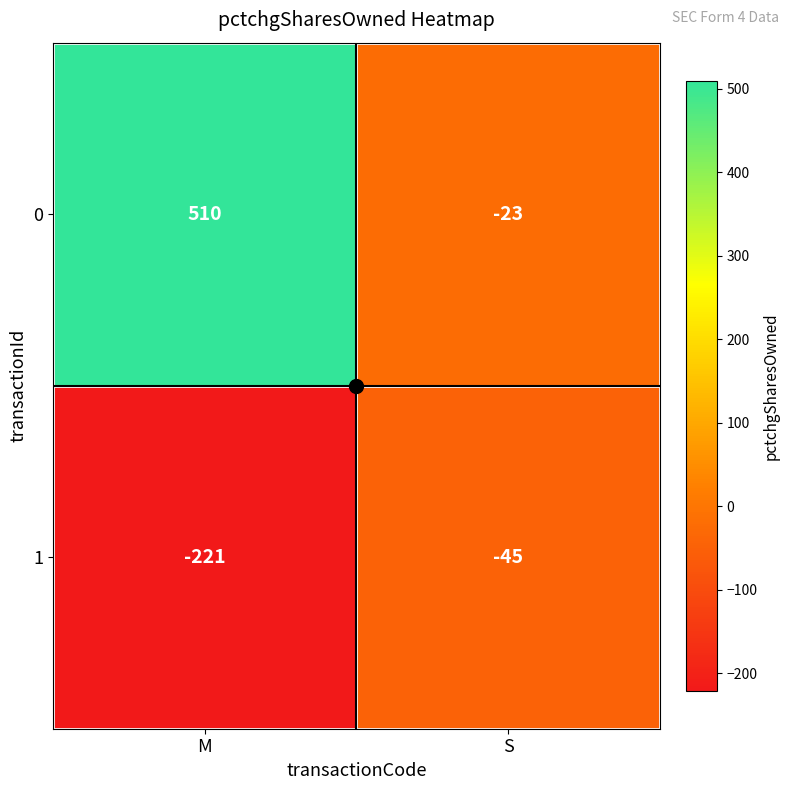

At which category is the sum across all series the highest?

M